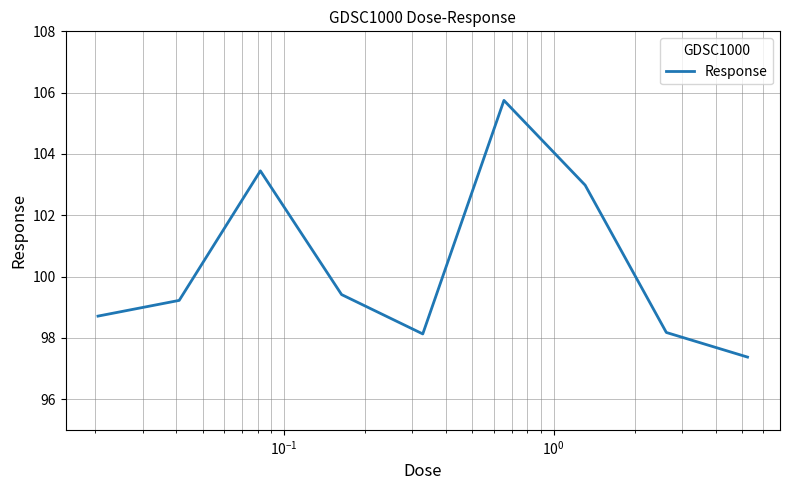

What is the minimum value shown in the chart?

97.4